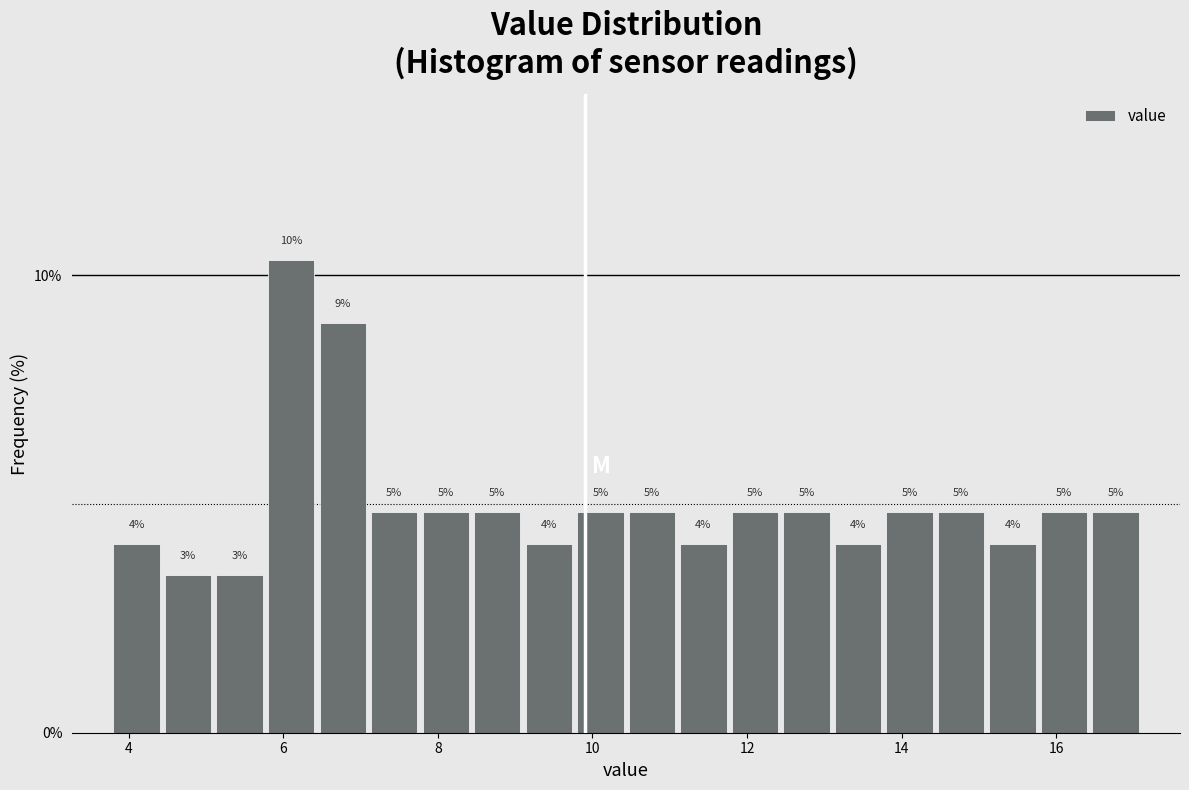

Read against the x-axis, roughly where is the centre of the tallest bar?

6.2